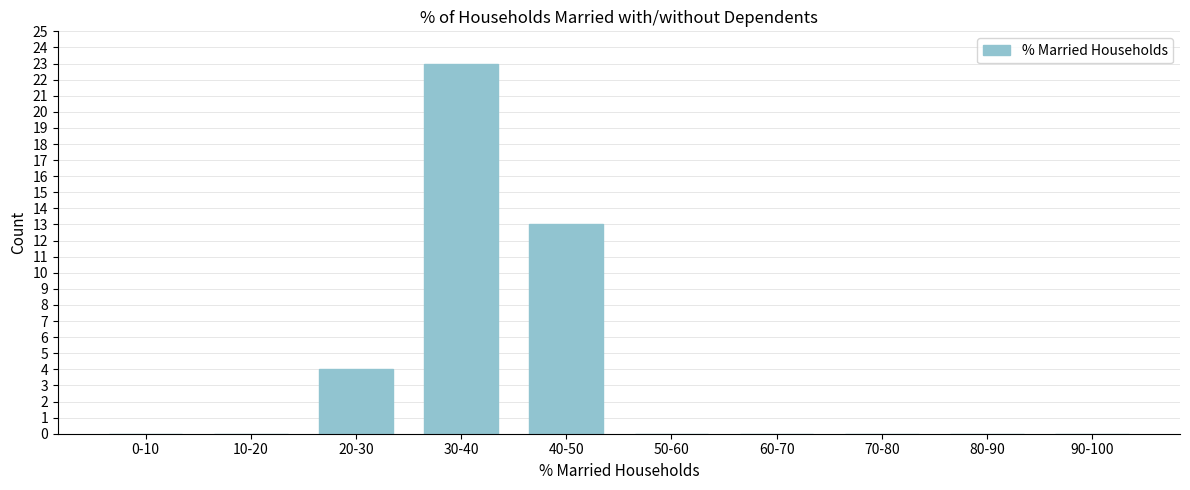

Reading left to right, what are all the values shown in this chart?

0-10=0	10-20=0	20-30=4	30-40=23	40-50=13	50-60=0	60-70=0	70-80=0	80-90=0	90-100=0